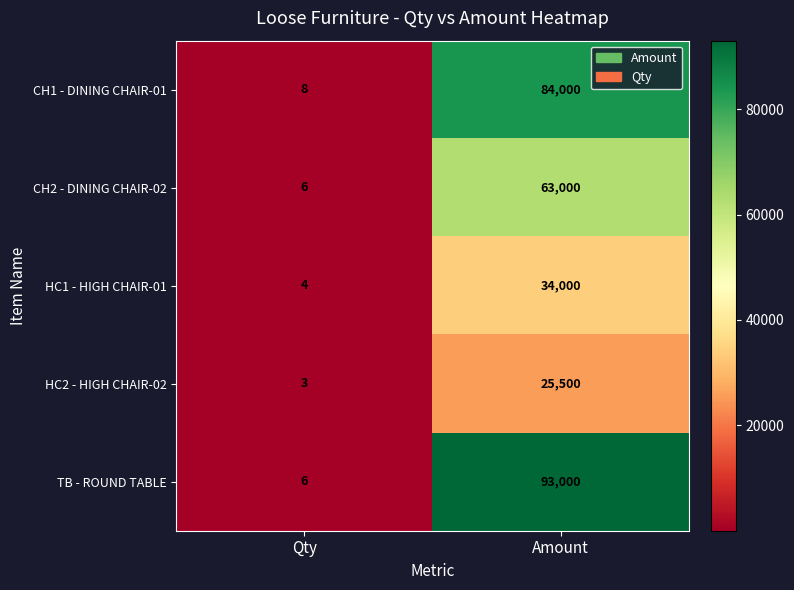

Where is TB - ROUND TABLE nearest to the value 46503?

Qty